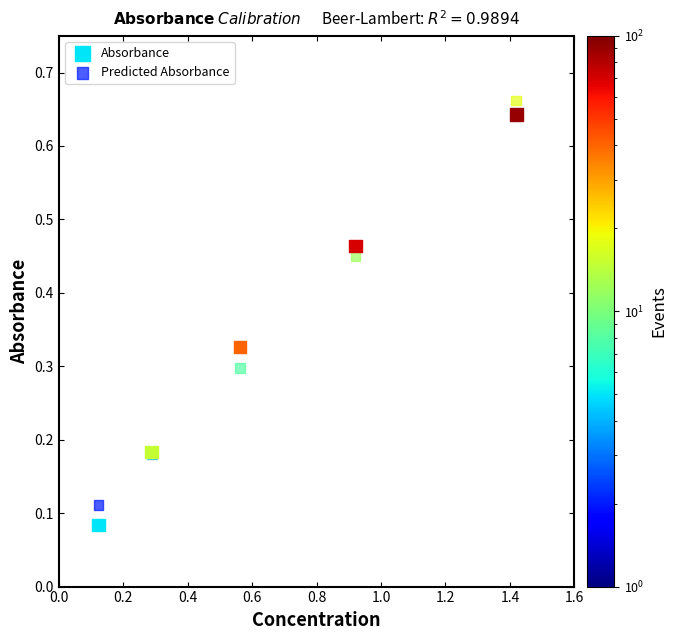

Which series has the largest Y range (max minus min)?

Absorbance